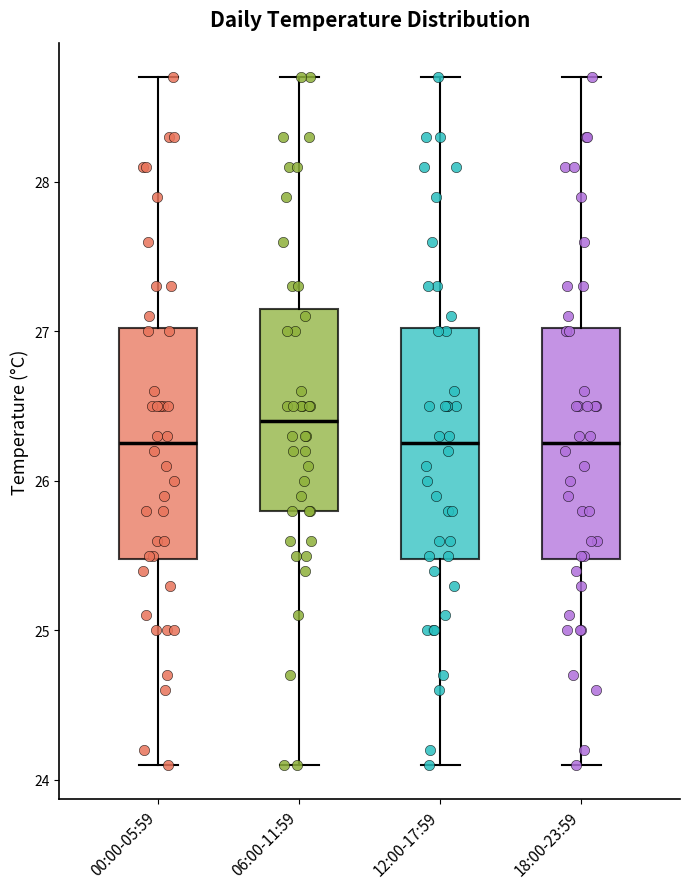

Which box has the highest median line?

06:00-11:59